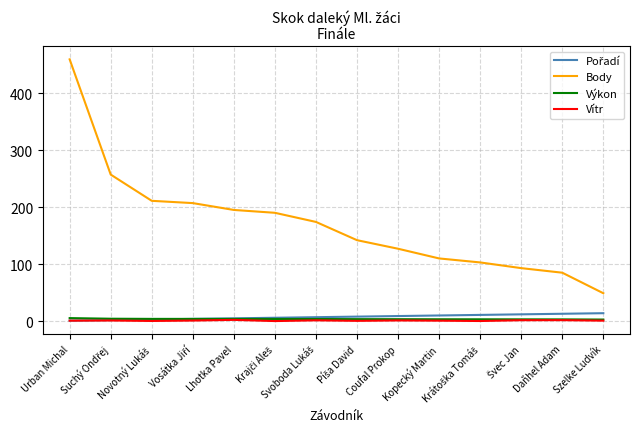

Which series has the widest spread of values?

Body